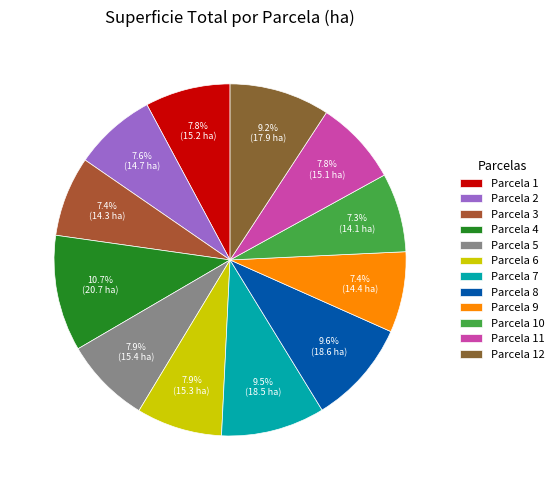

To the nearest percent, what is the difference between the largest and smallest slice percentages?

3%